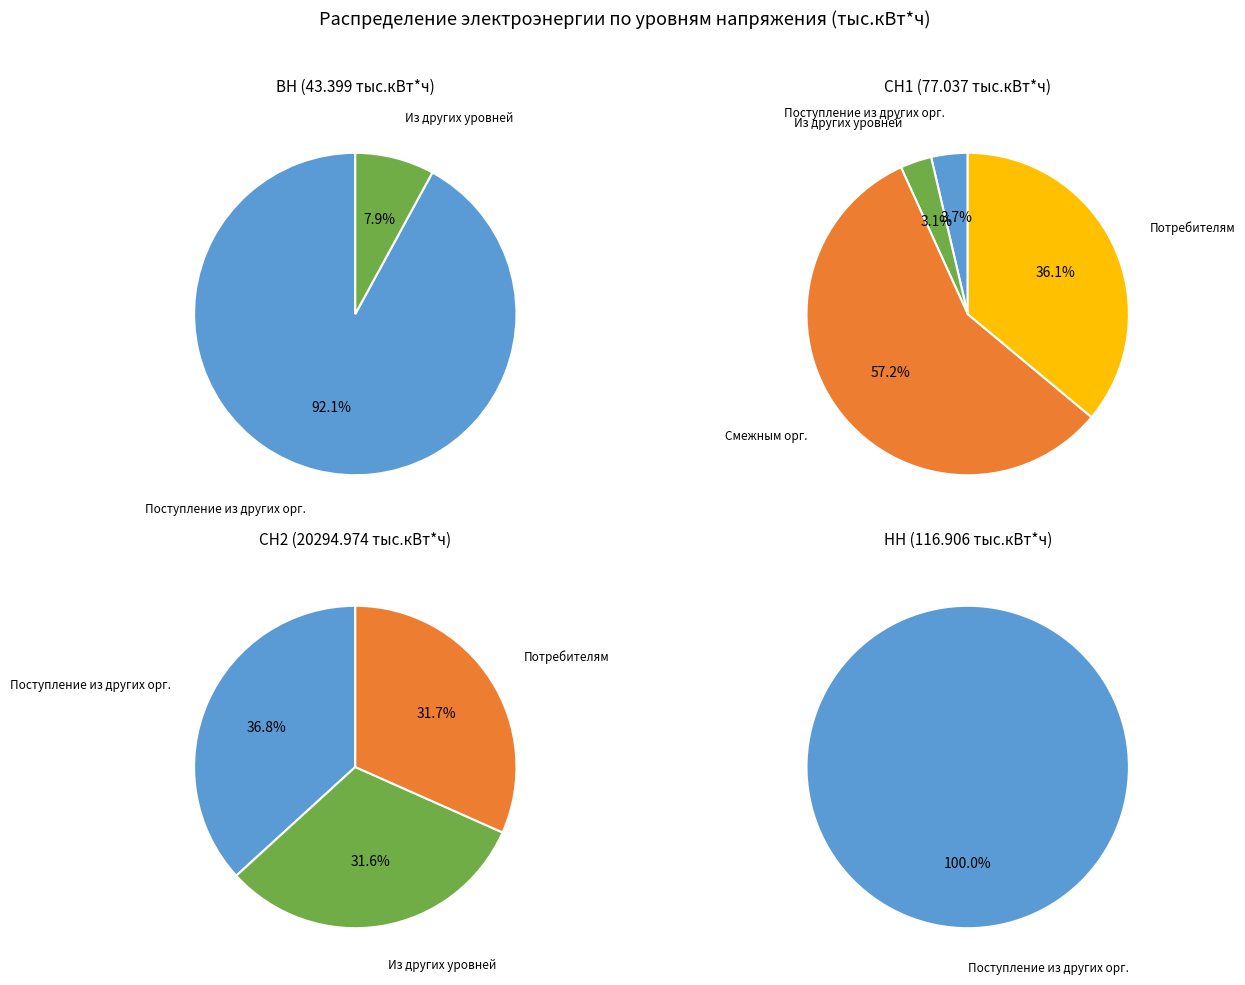

The Смежным сетевым организациям slice represents 1% of the pie. True or false?

False